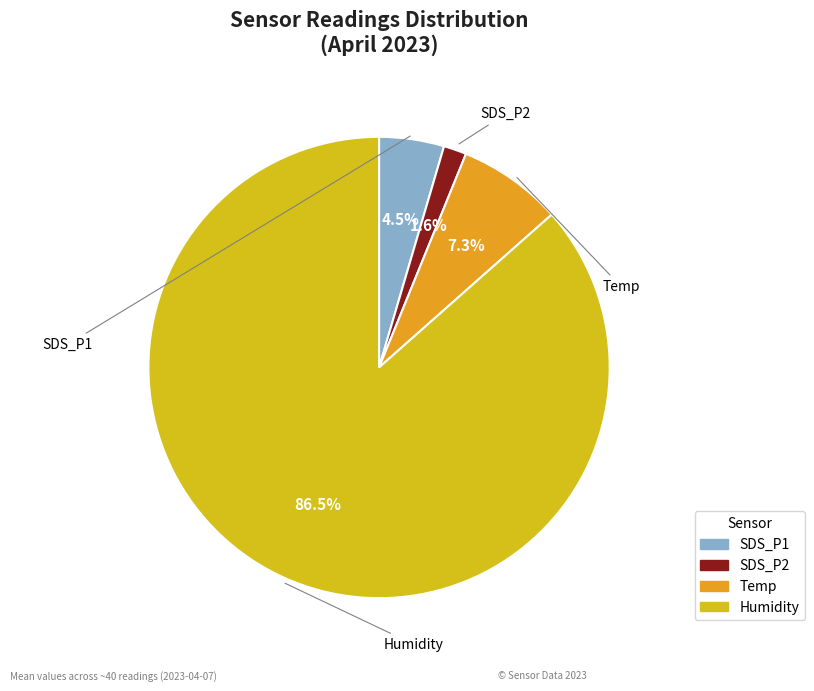

How many slices are in this pie chart?

4